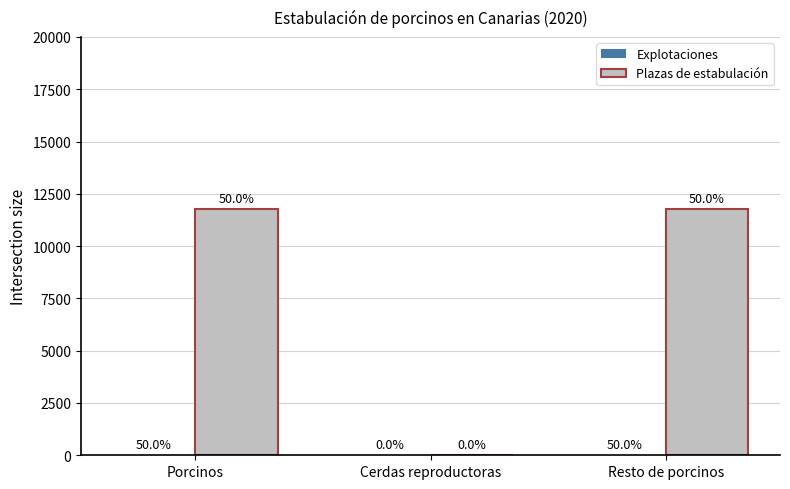

Reading left to right, what are all the values shown in this chart?

Explotaciones: 14	0	14
Plazas de estabulación: 11765	0	11765